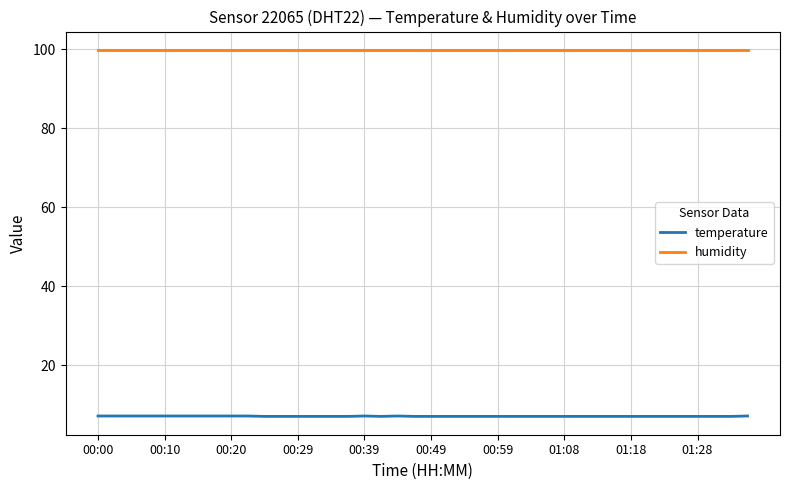

What is the minimum value for temperature?

7.1